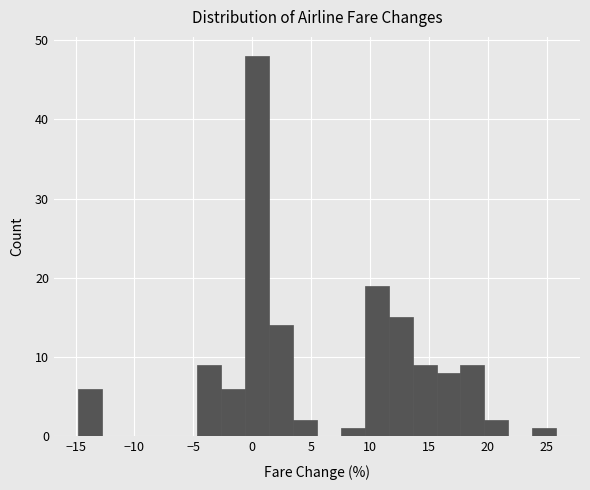

Reading left to right, transcribe this chart: for each bar, give the range it covers on the x-axis and its height. Neither the bar edges nor the heights are printed on the chart, so give them approximately, as read against the axes.

-15.0 to -13.0: 6
-13.0 to -10.5: 0
-10.5 to -8.5: 0
-8.5 to -6.5: 0
-6.5 to -4.5: 0
-4.5 to -2.5: 9
-2.5 to -0.5: 6
-0.5 to 1.5: 48
1.5 to 3.5: 14
3.5 to 5.5: 2
5.5 to 7.5: 0
7.5 to 9.5: 1
9.5 to 11.5: 19
11.5 to 13.5: 15
13.5 to 15.5: 9
15.5 to 17.5: 8
17.5 to 19.5: 9
19.5 to 21.5: 2
21.5 to 24.0: 0
24.0 to 26.0: 1